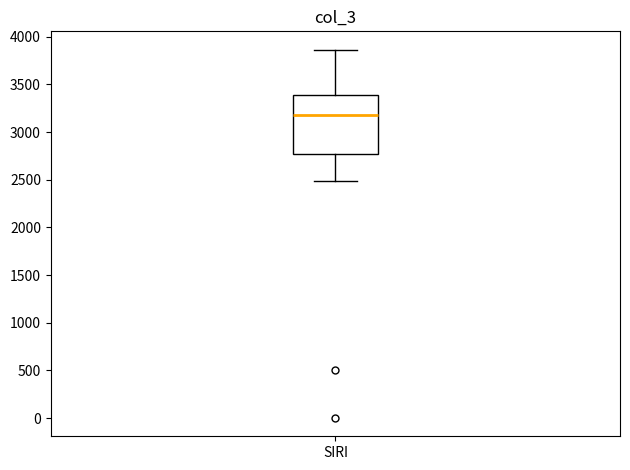

Read this box plot against the y-axis: the position of the median line, the range covered by the box, and the ends of both whiskers. The values are not printed on the chart, so give them approximately, as read against the axis.

median 3200, box 2750 to 3400, whiskers 2500 to 3850